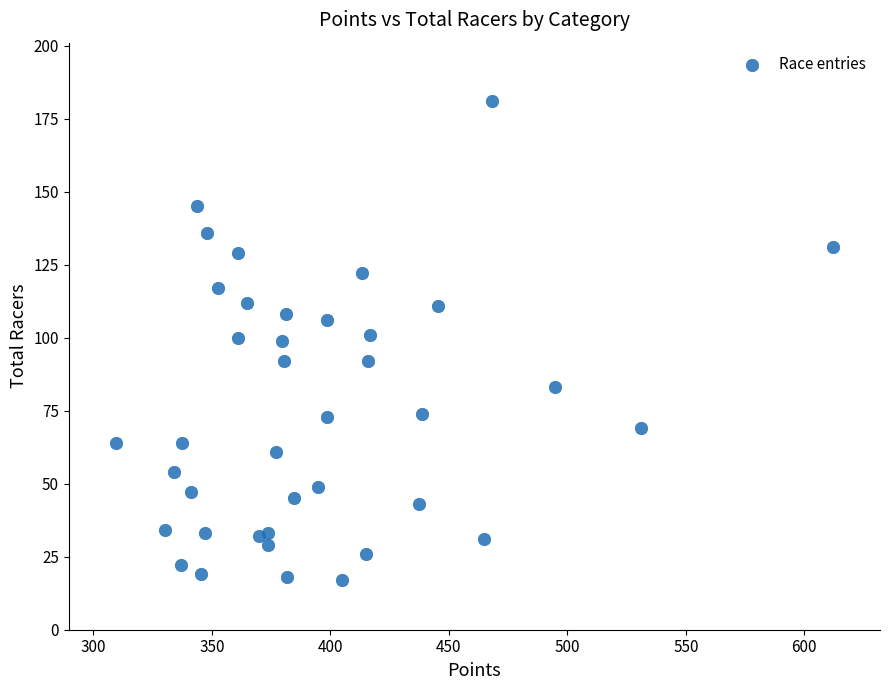

What is the range of Y values (max minus min)?

164